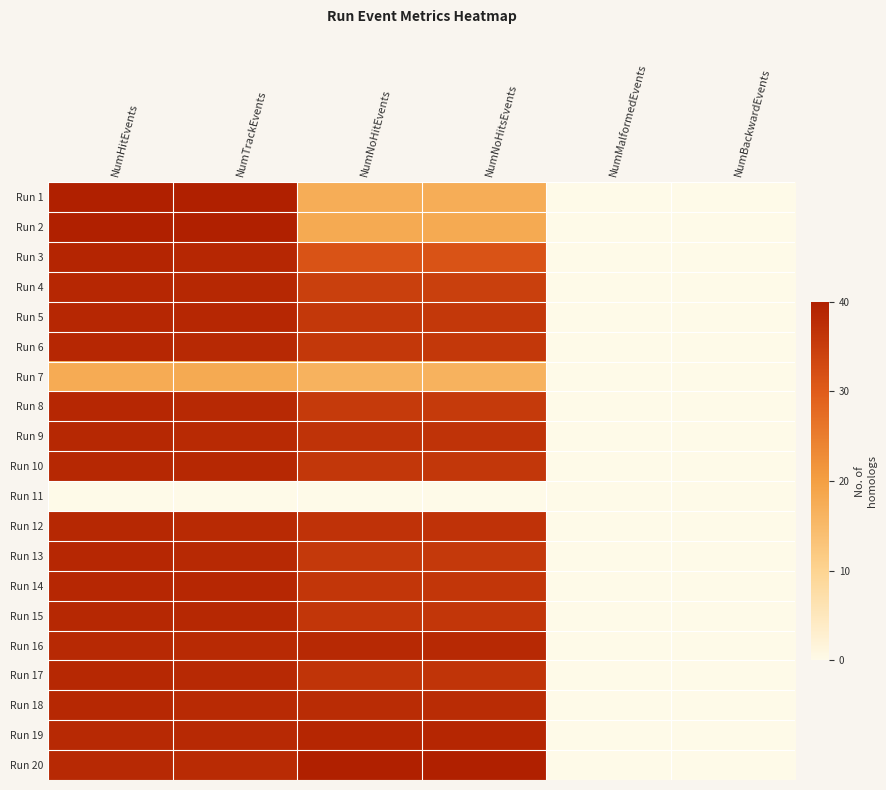

How many data points does each series have?

6